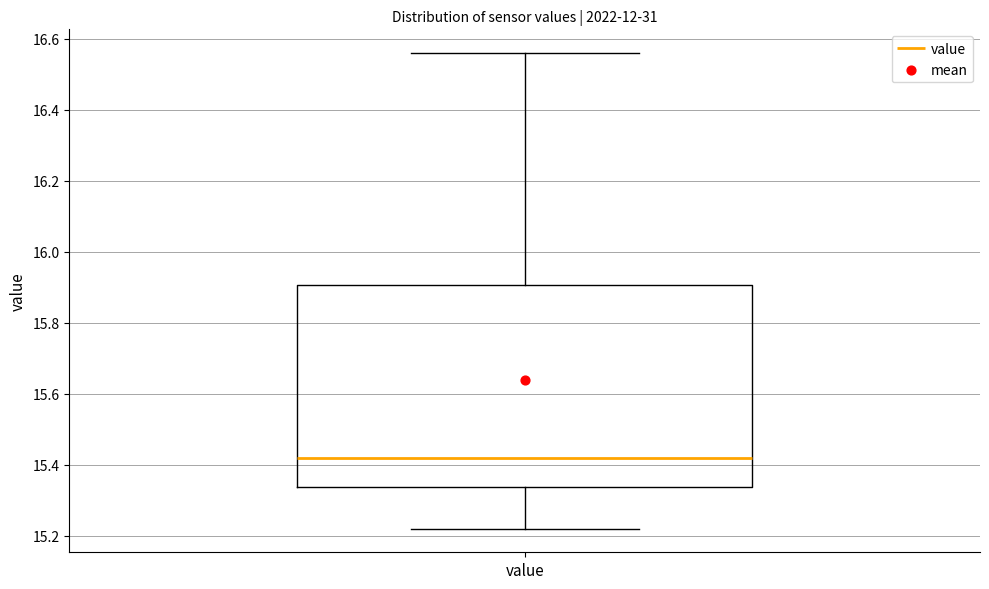

Where is the lower edge of the box for value on the y-axis? The values are not printed on the chart, so give them approximately, as read against the axis.

15.34